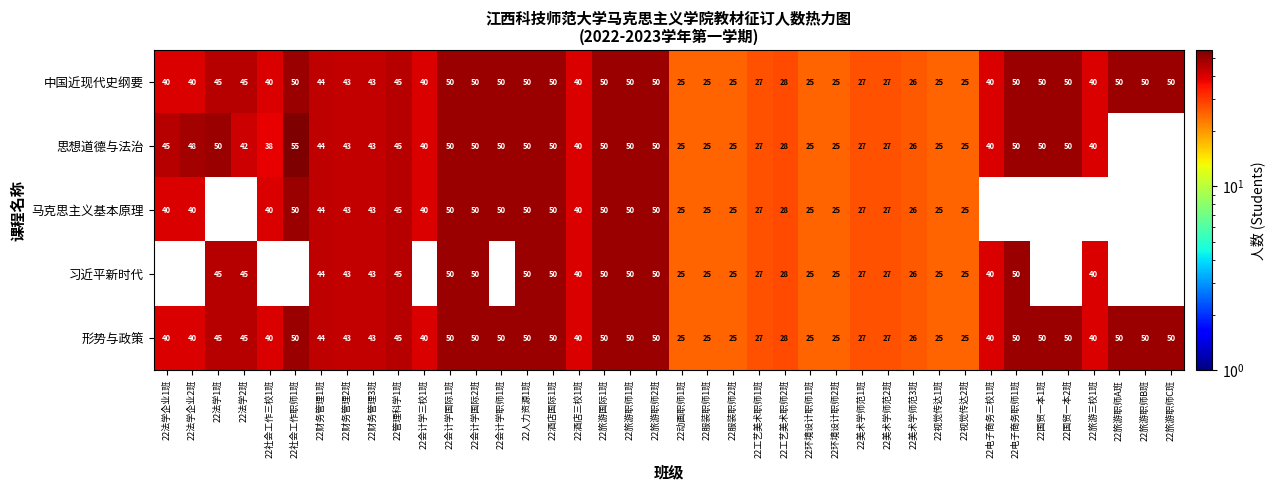

What is the difference between the 中国近现代史纲要 values at 22国贸一本1班 and 22服装职师1班?

25